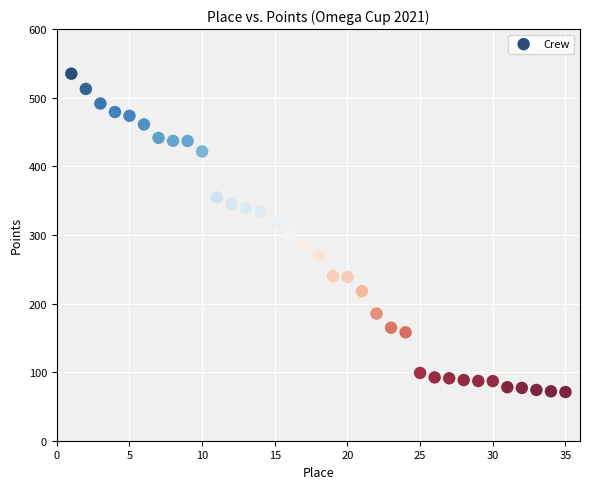

What is the range of X values (max minus min)?

34.0